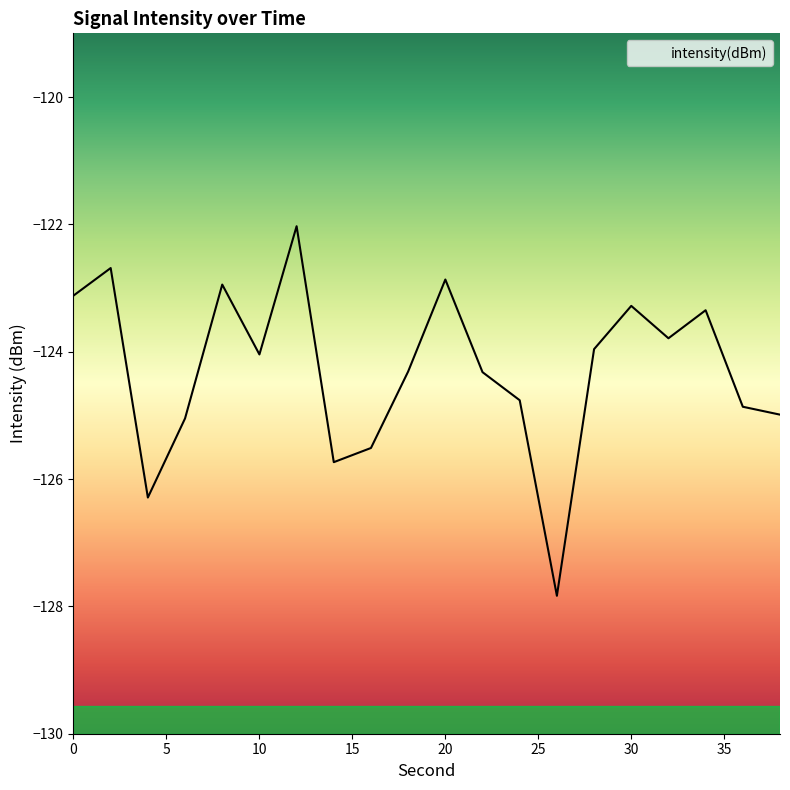

What is the maximum value shown in the chart?

-122.0